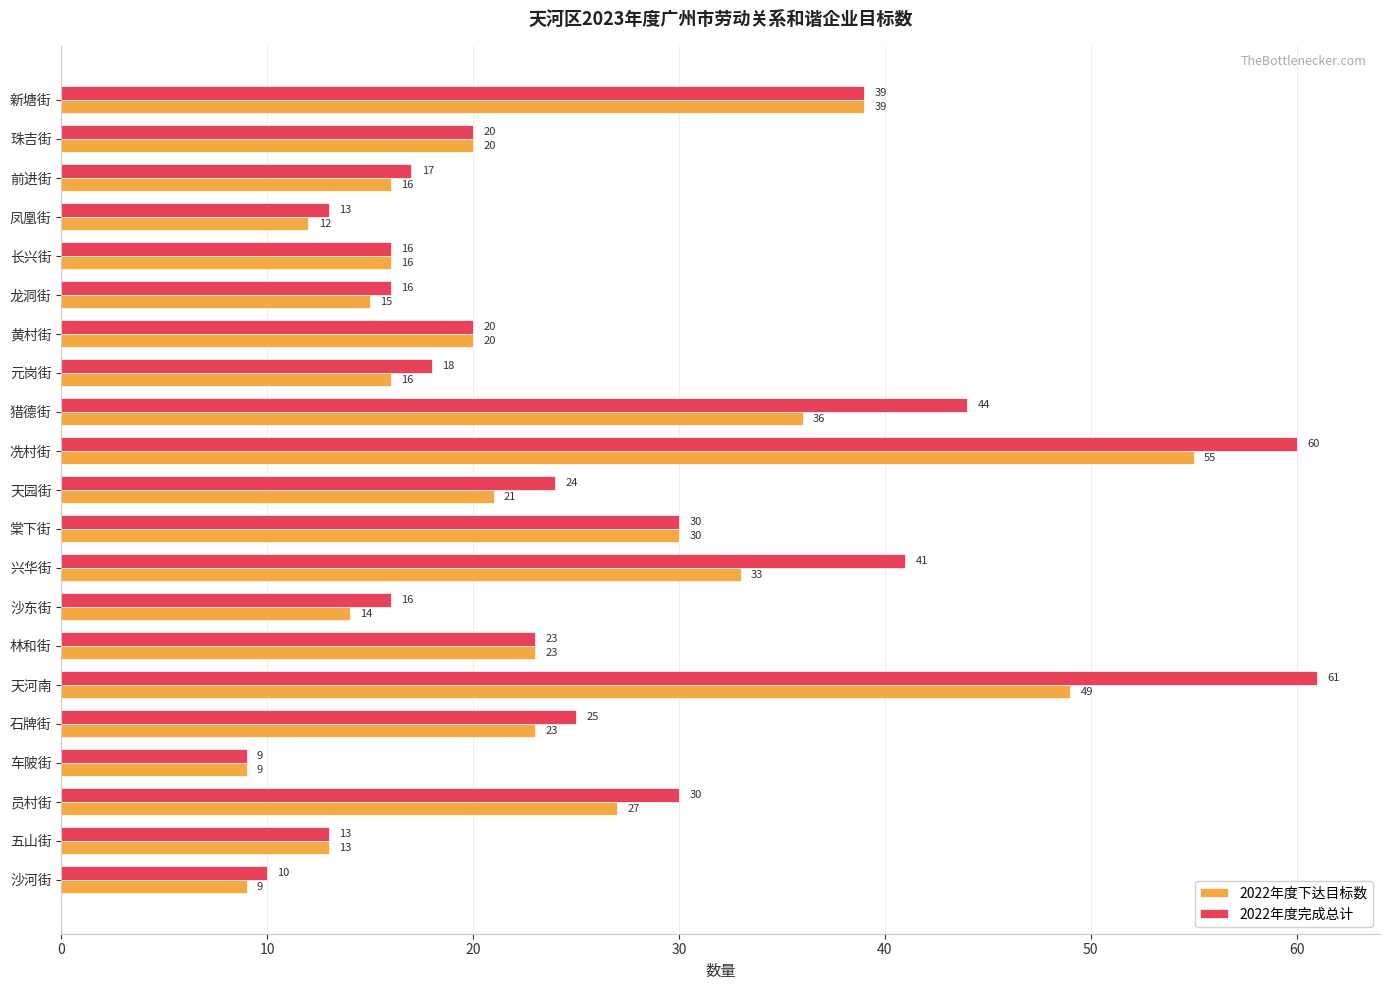

At which category is the sum across all series the highest?

冼村街